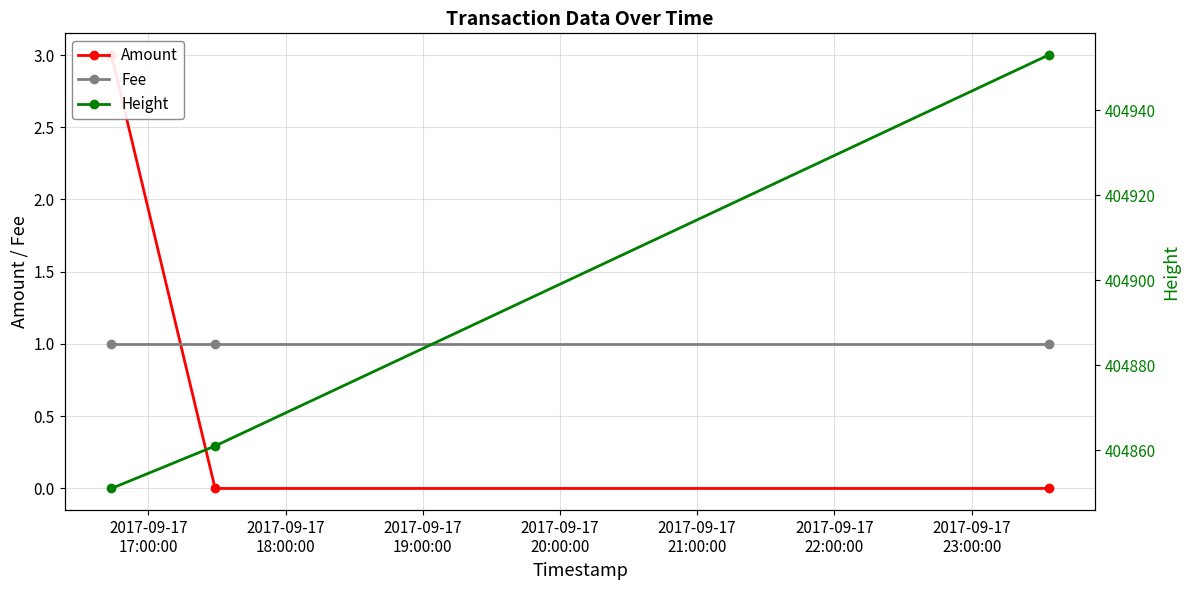

What are all the series names shown in the legend?

Amount, Fee, Height